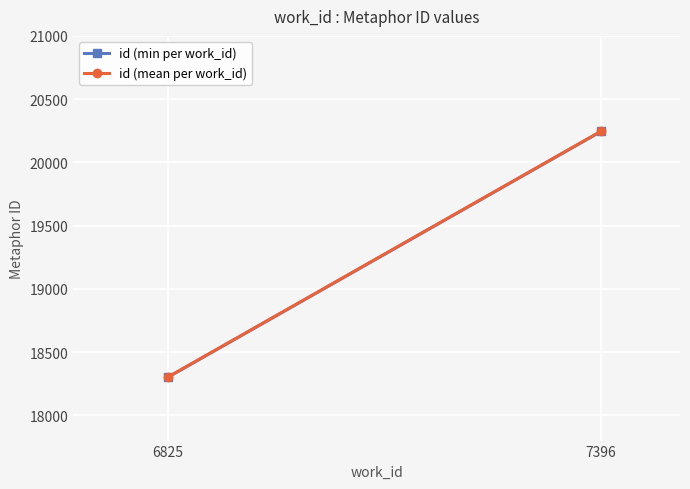

Rank the series by their maximum value, from highest to lowest.

id (mean per work_id), id (min per work_id)